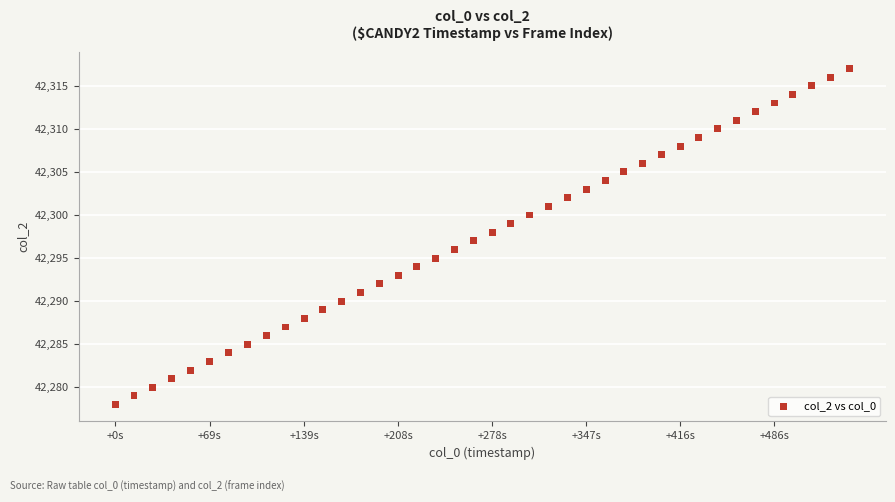

What is the range of Y values (max minus min)?

39